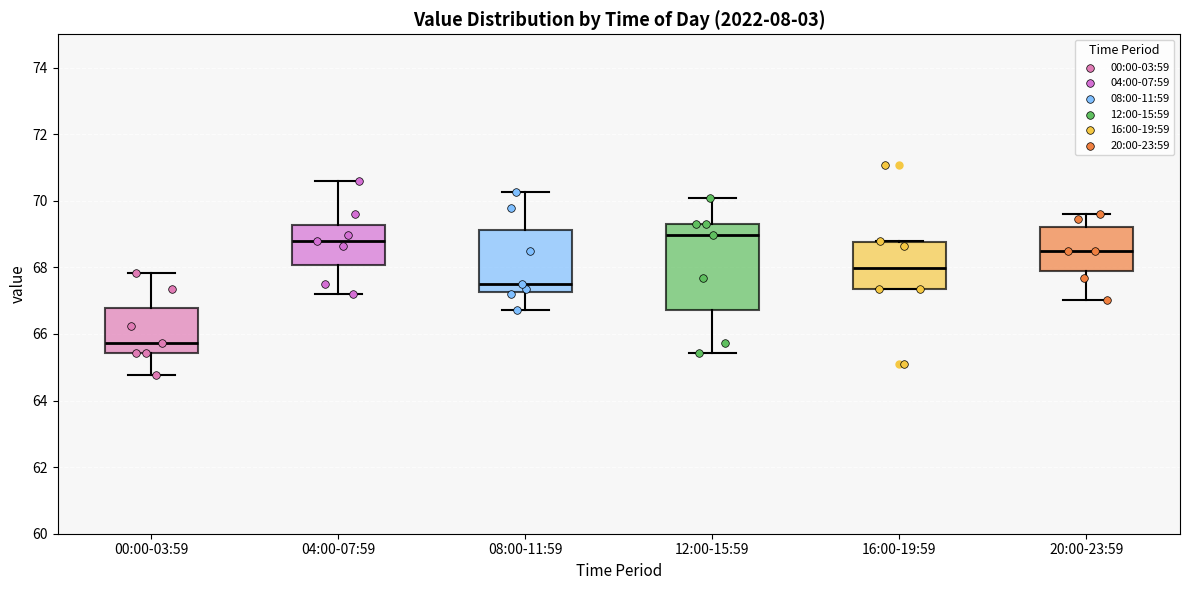

Which box has the lowest median line?

00:00-03:59